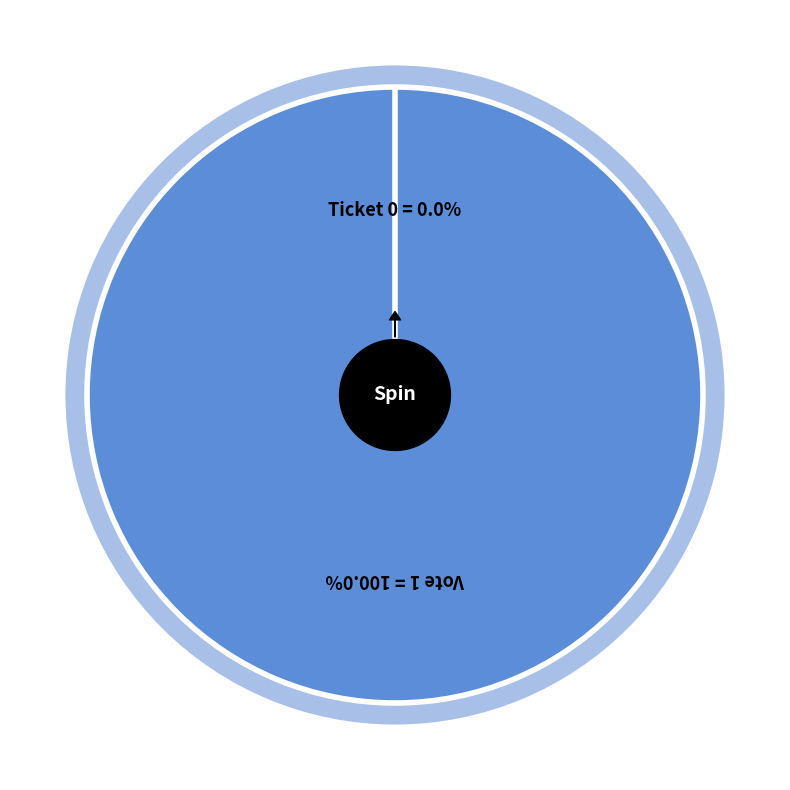

What percentage is the Vote slice, to the nearest percent?

100%